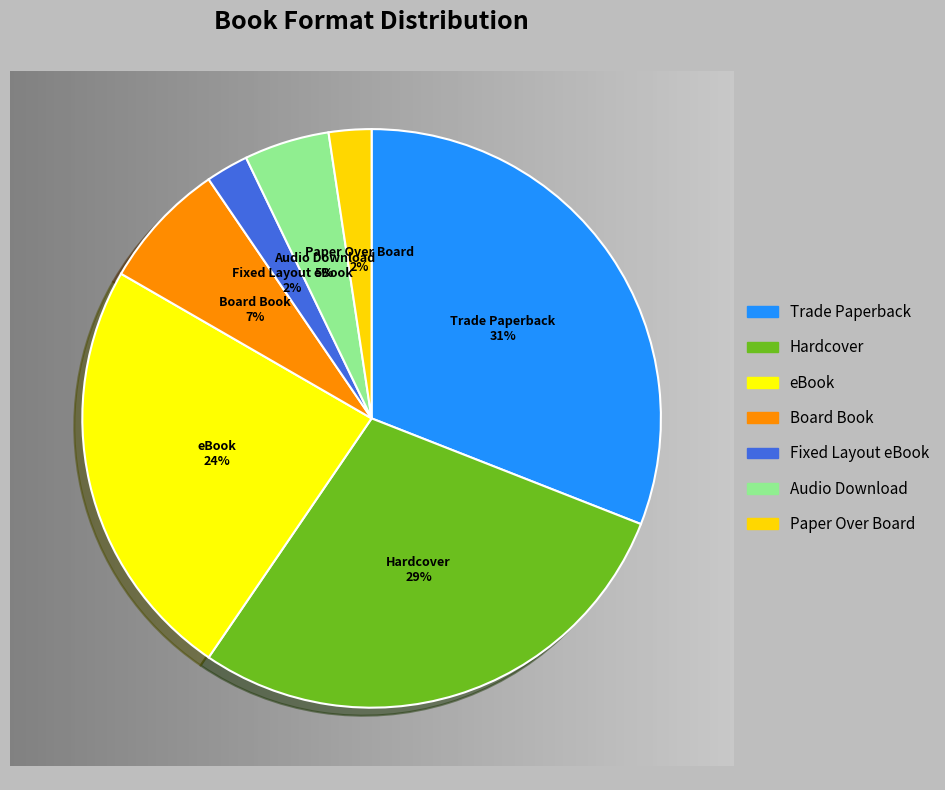

To the nearest percent, what portion does Audio Download represent?

5%